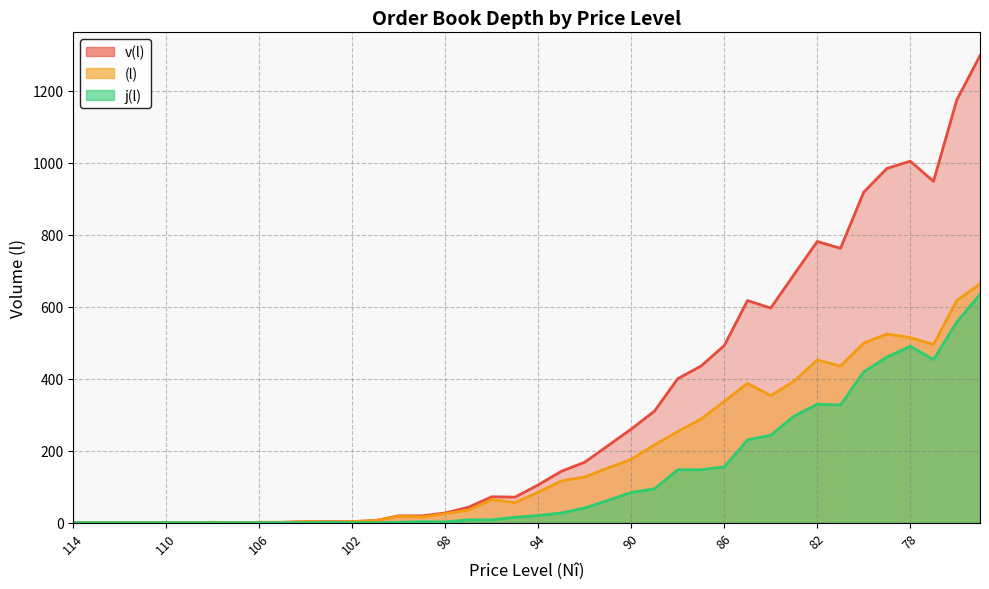

What are all the series names shown in the legend?

j(l), (l), v(l)